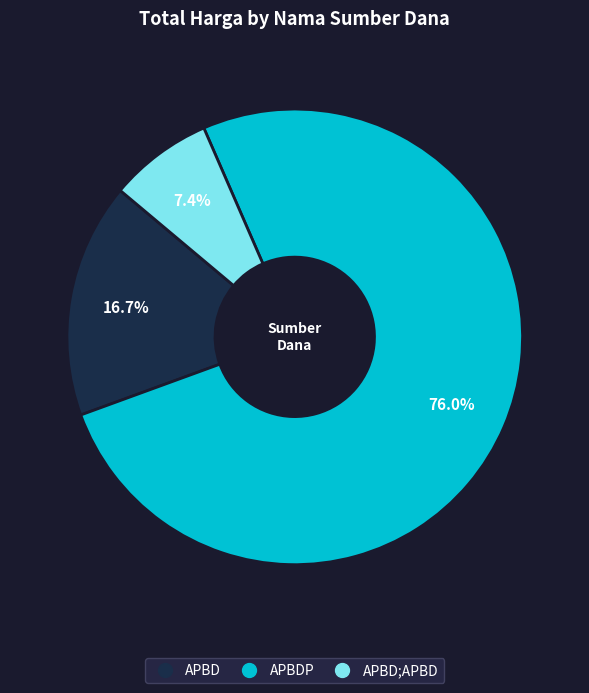

Is there a majority slice in this chart?

Yes